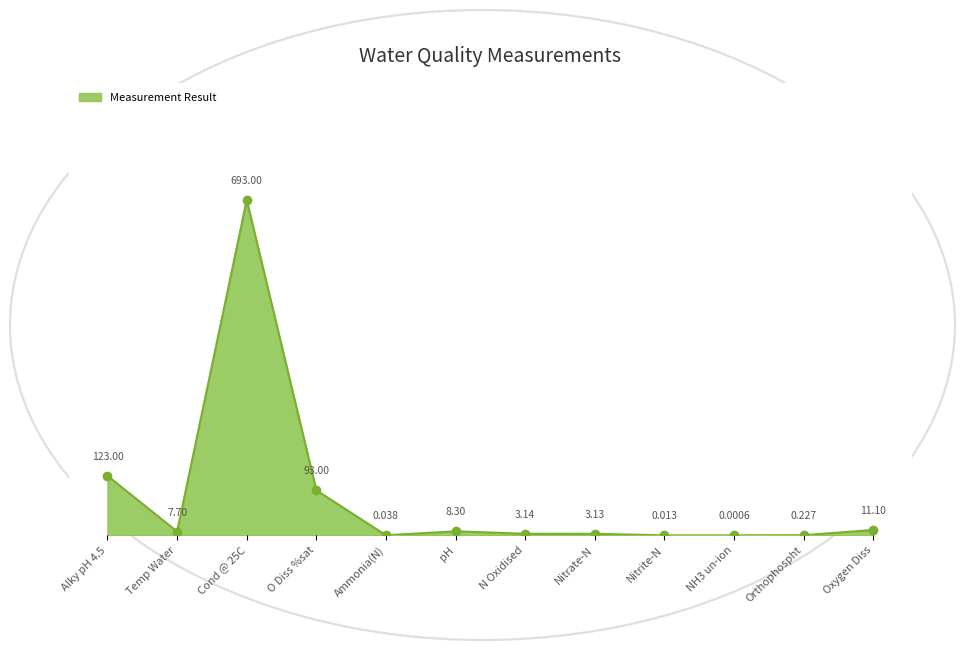

At which category does the chart reach its minimum across all series?

NH3 un-ion